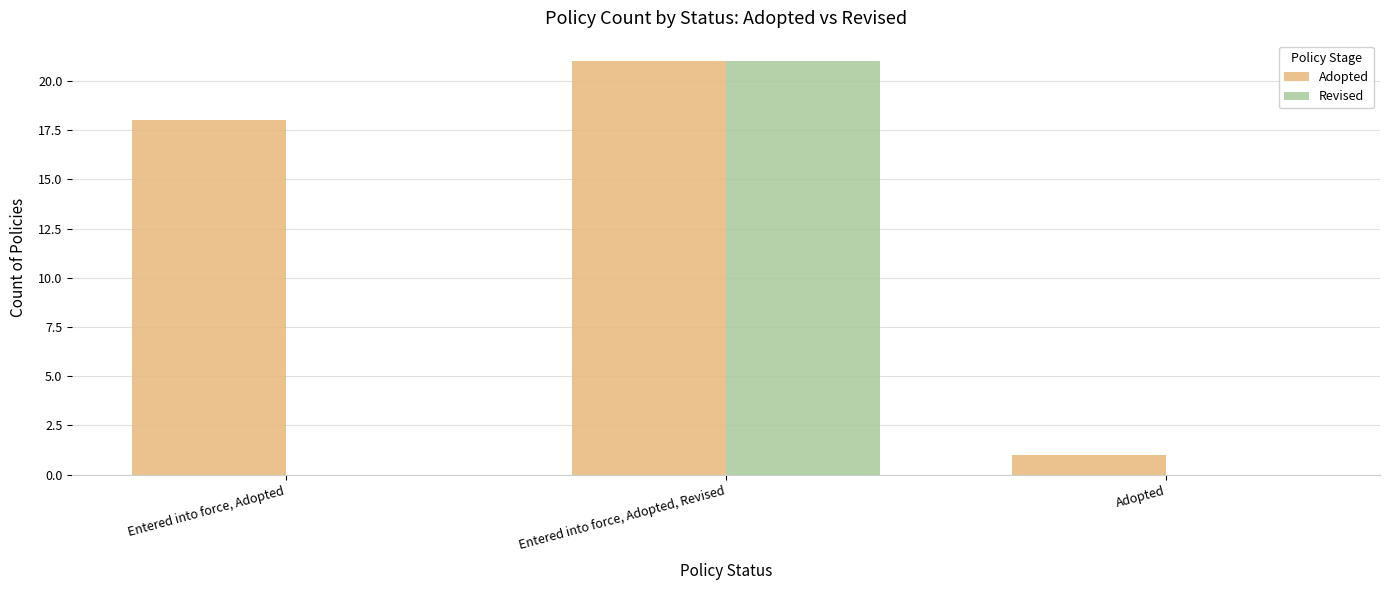

What is the sum of the Revised values at Entered into force, Adopted, Revised and Adopted?

21